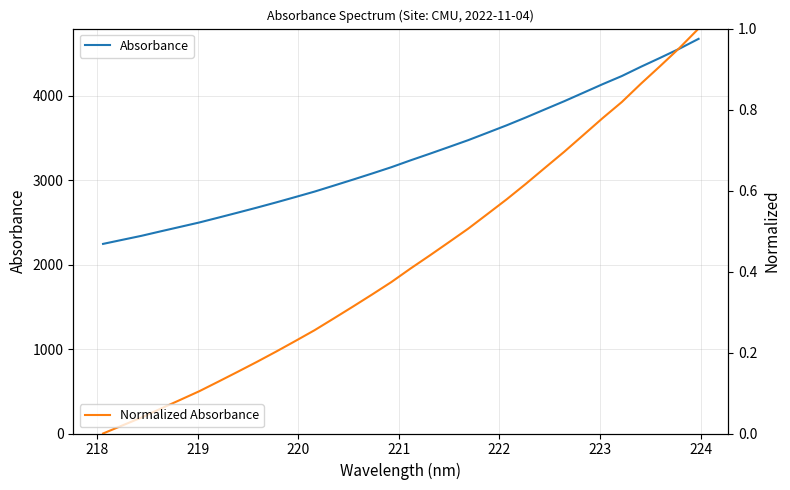

List the series in order of their peak value, highest first.

Absorbance, Normalized Absorbance